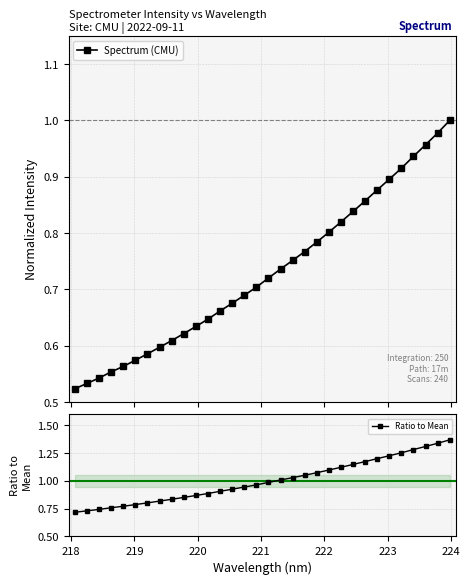

Reading left to right, what are all the values shown in this chart?

Spectrum (CMU): 0.5	0.5	0.5	0.6	0.6	0.6	0.6	0.6	0.6	0.6	0.6	0.6	0.7	0.7	0.7	0.7	0.7	0.7	0.8	0.8	0.8	0.8	0.8	0.8	0.9	0.9	0.9	0.9	0.9	1.0	1.0	1.0
Ratio to Mean: 0.7	0.7	0.7	0.8	0.8	0.8	0.8	0.8	0.8	0.9	0.9	0.9	0.9	0.9	0.9	1.0	1.0	1.0	1.0	1.1	1.1	1.1	1.1	1.1	1.2	1.2	1.2	1.3	1.3	1.3	1.3	1.4